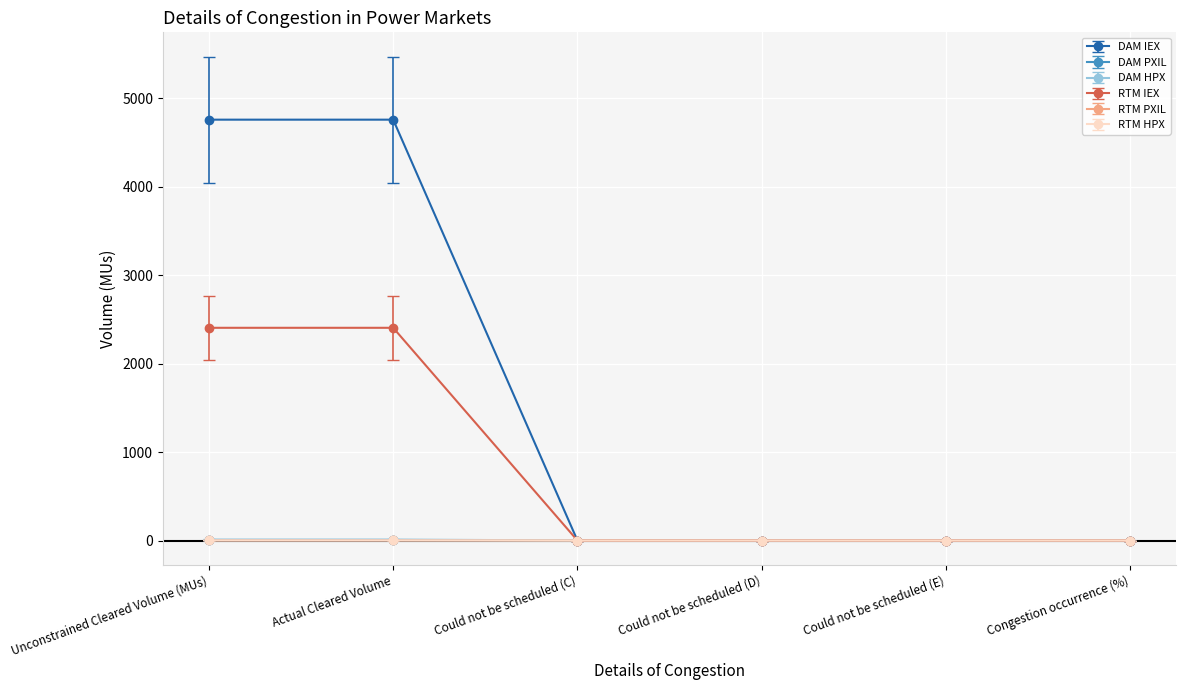

What is the label of the 5th point from the left?

Could not be scheduled (E)